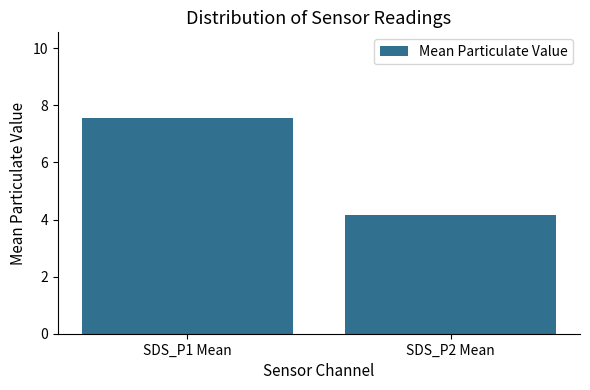

How many data points does each series have?

2